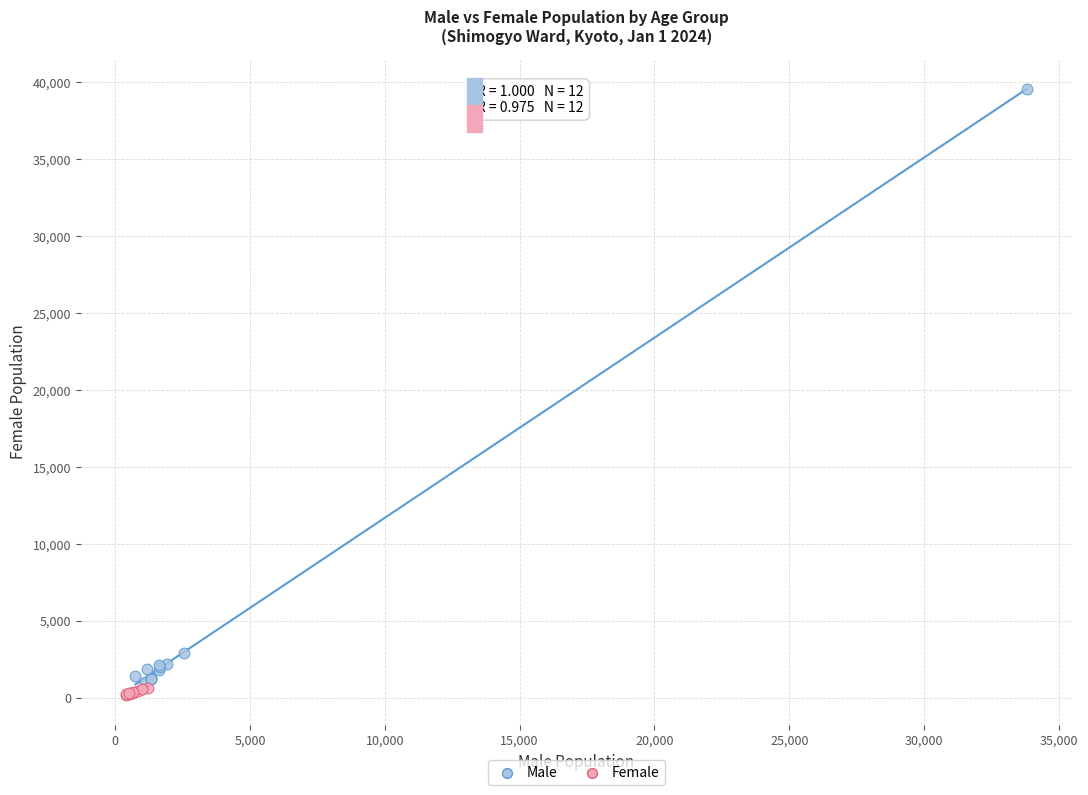

Which series reaches the maximum Y coordinate?

Male